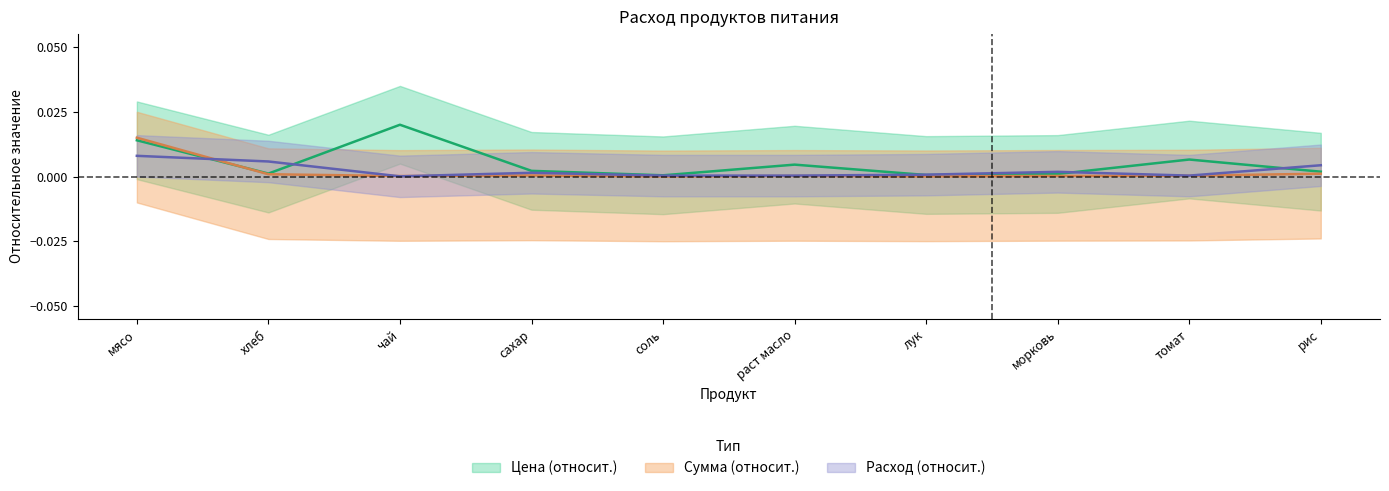

Which series has the widest spread of values?

Цена